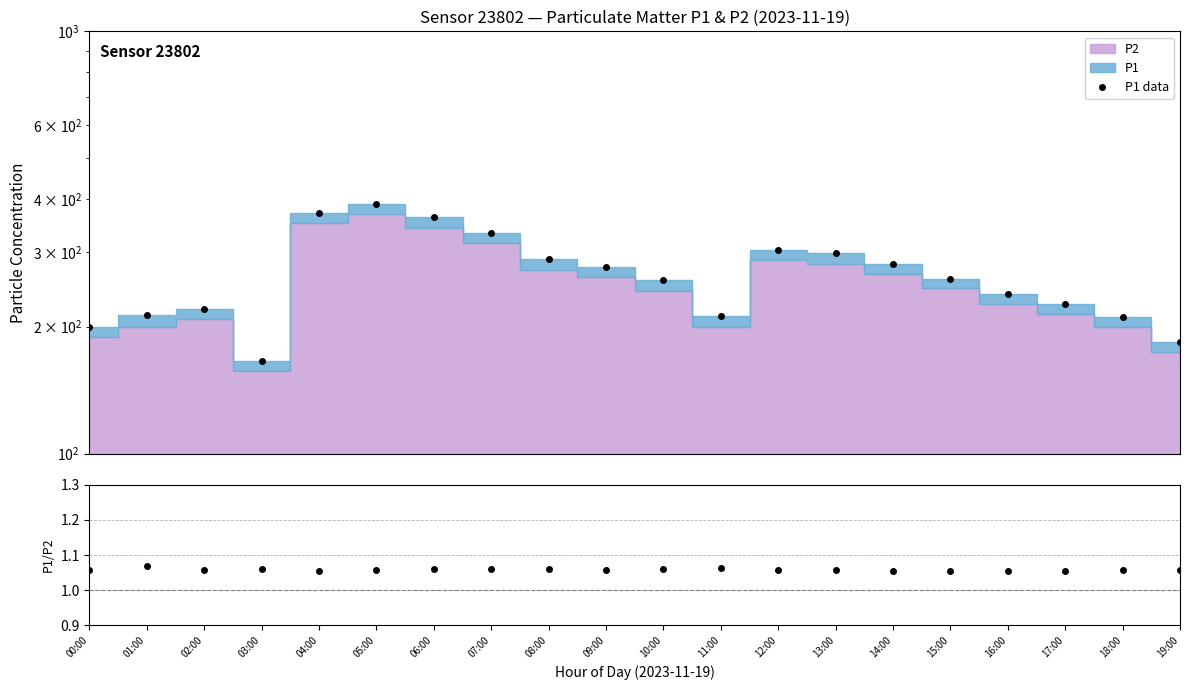

The P1/P2 series shows 1.7 at 05:00. True or false?

False